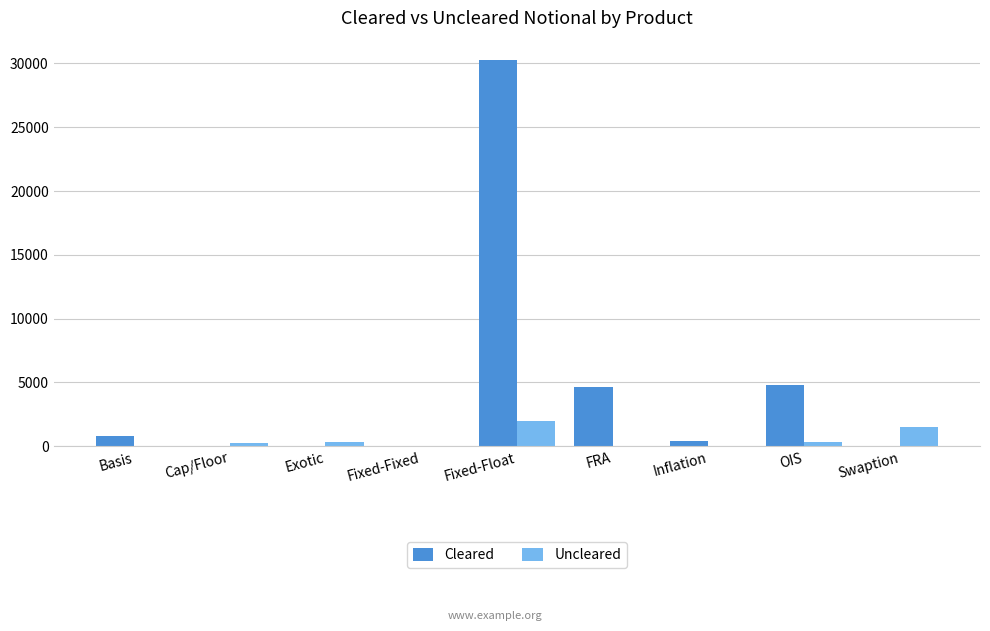

What is the sum of all Cleared values?

40949